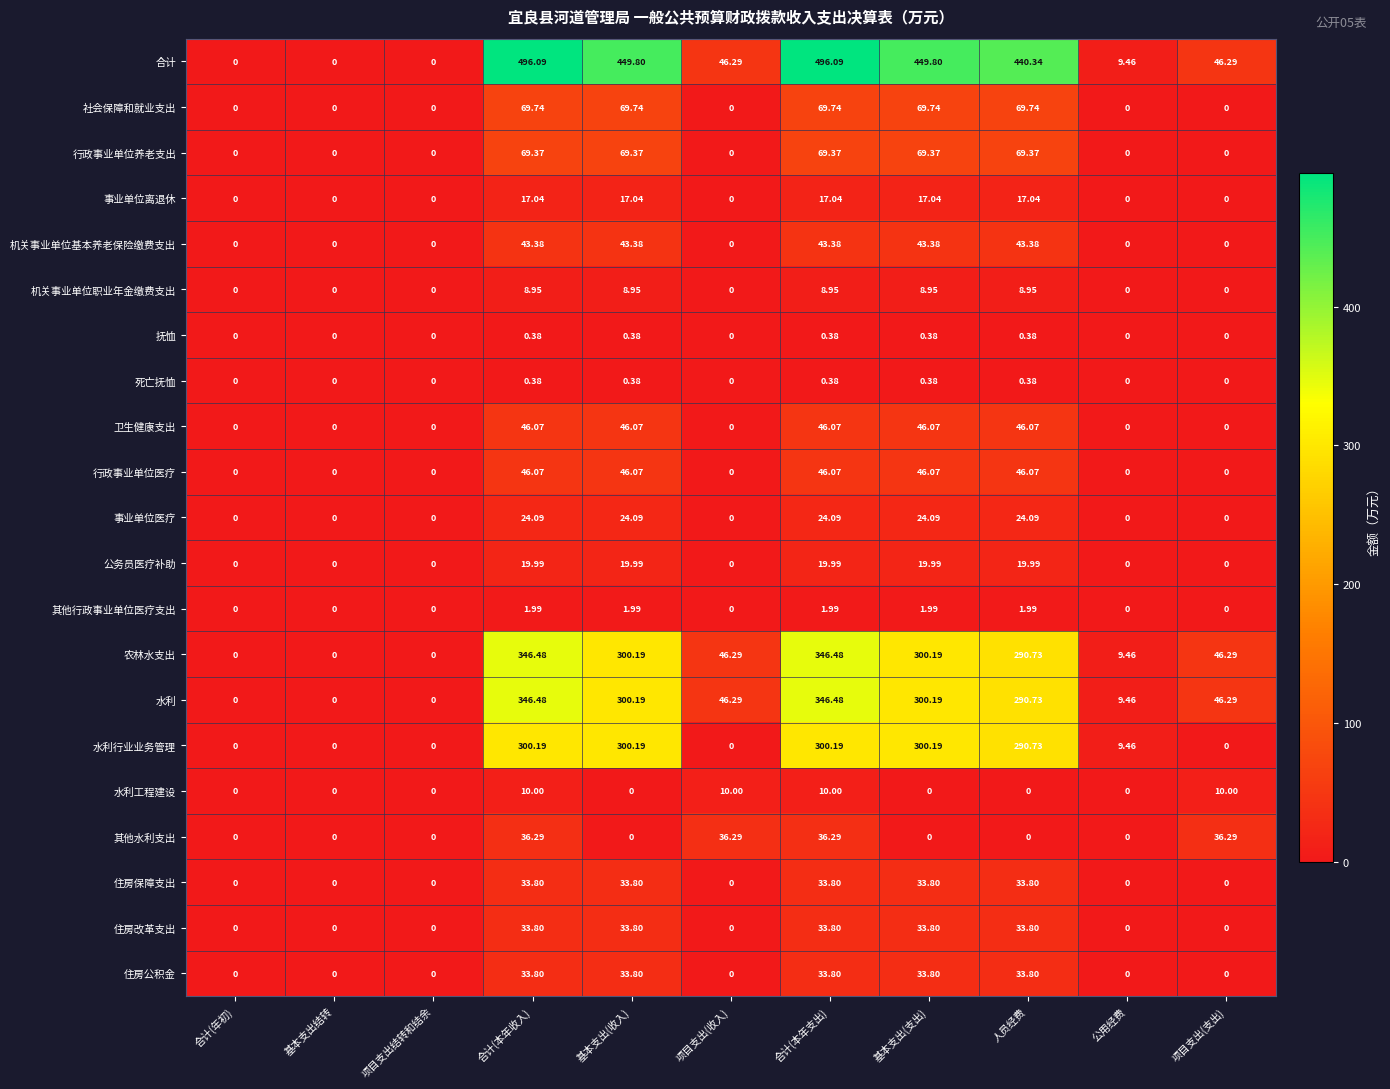

Which series has the largest total across all categories?

合计